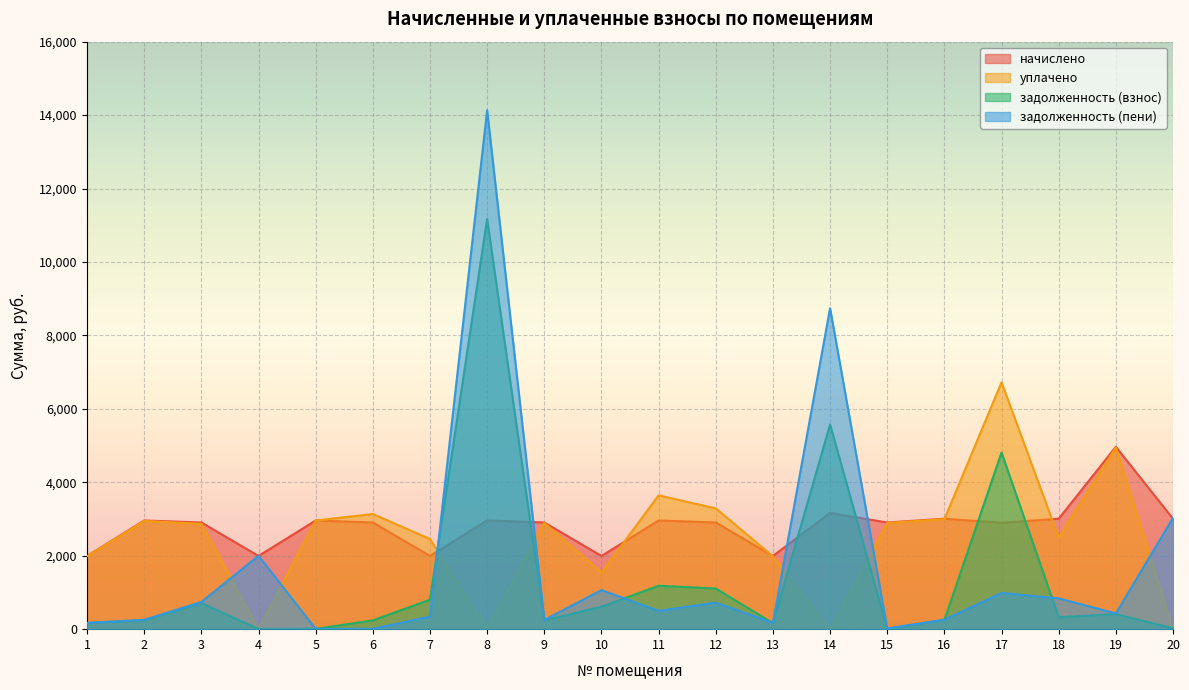

What is the difference between the second highest and second lowest values in the уплачено series?

4947.2